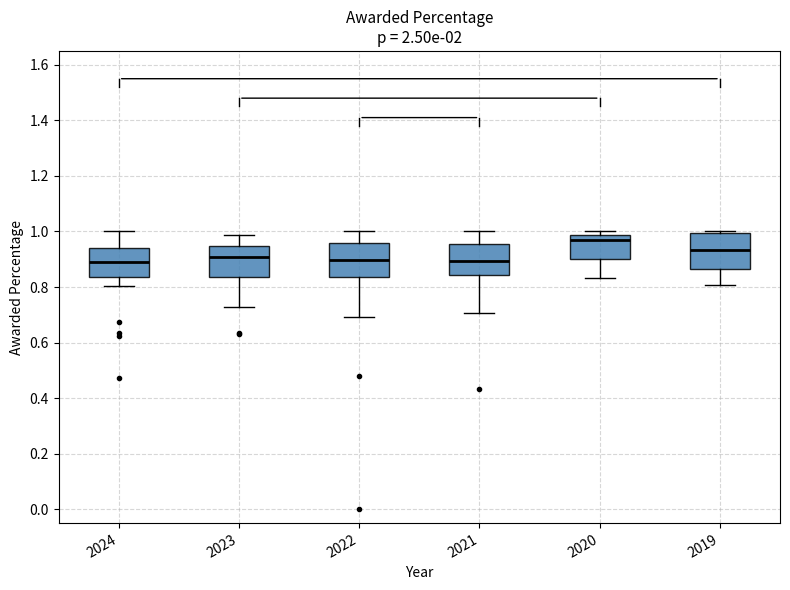

Reading left to right, transcribe this box plot: for each box, give where its median line is, the range the box spans, and where its two whiskers end, as read against the y-axis. The values are not printed on the chart, so give them approximately, as read against the axis.

2024: median 0.90, box 0.84 to 0.94, whiskers 0.80 to 1.00
2023: median 0.90, box 0.84 to 0.94, whiskers 0.72 to 0.98
2022: median 0.90, box 0.84 to 0.96, whiskers 0.70 to 1.00
2021: median 0.90, box 0.84 to 0.96, whiskers 0.70 to 1.00
2020: median 0.98 (just below the box's upper edge), box 0.90 to 0.98, whiskers 0.84 to 1.00
2019: median 0.94, box 0.86 to 1.00, whiskers 0.80 to 1.00